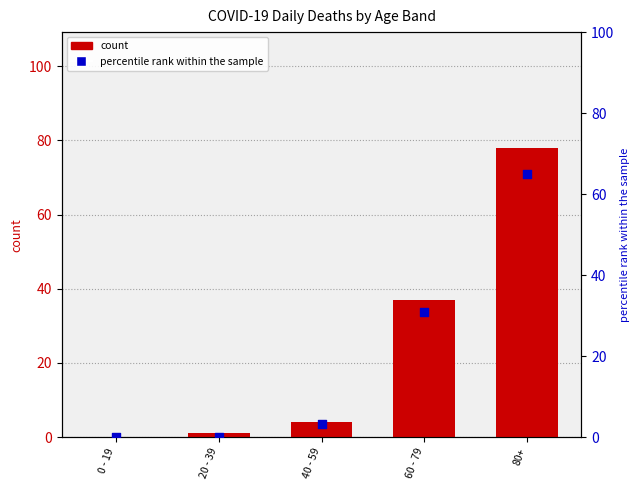

Which series reaches the minimum Y coordinate?

count